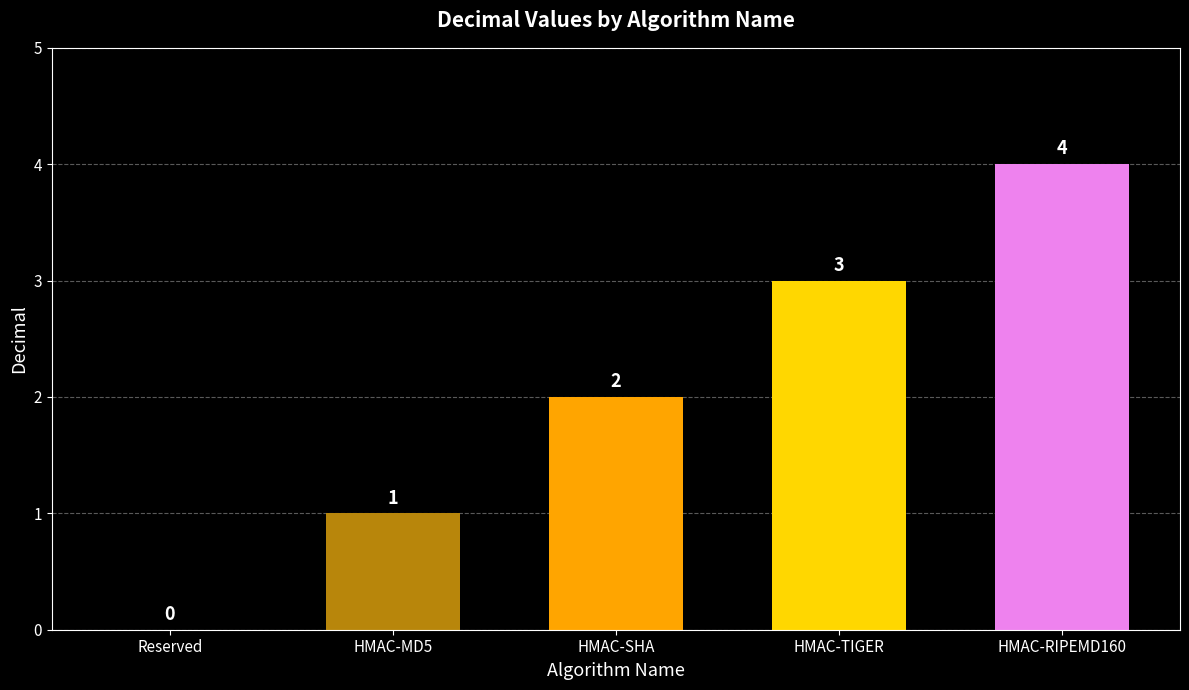

What is the change in value from Reserved to HMAC-TIGER?

+3